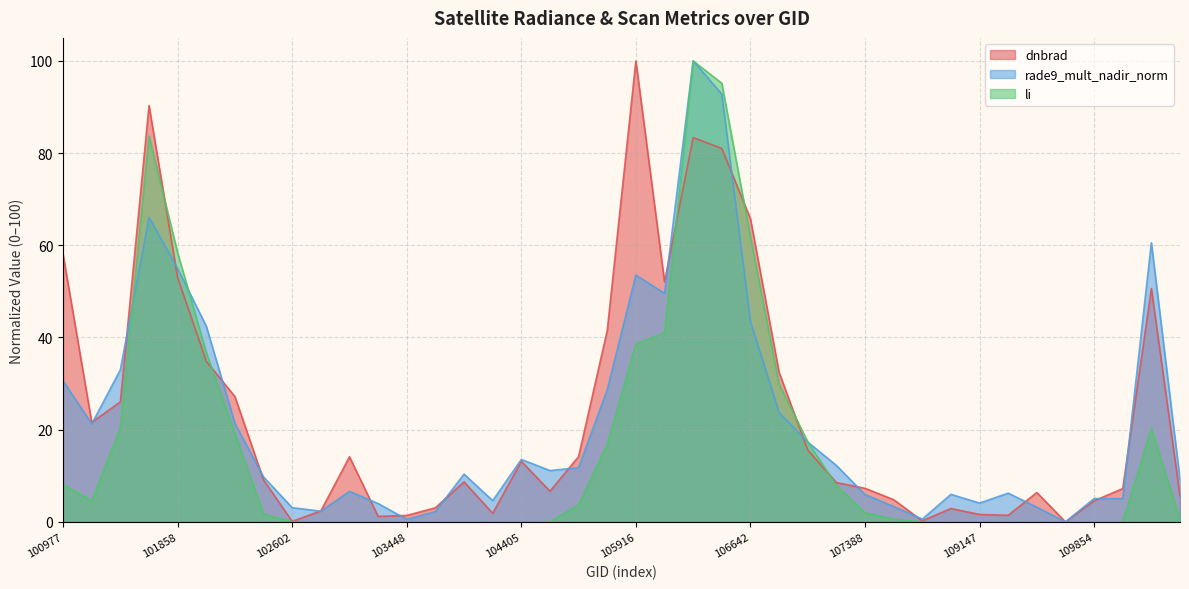

What is the greatest value displayed?

100.0